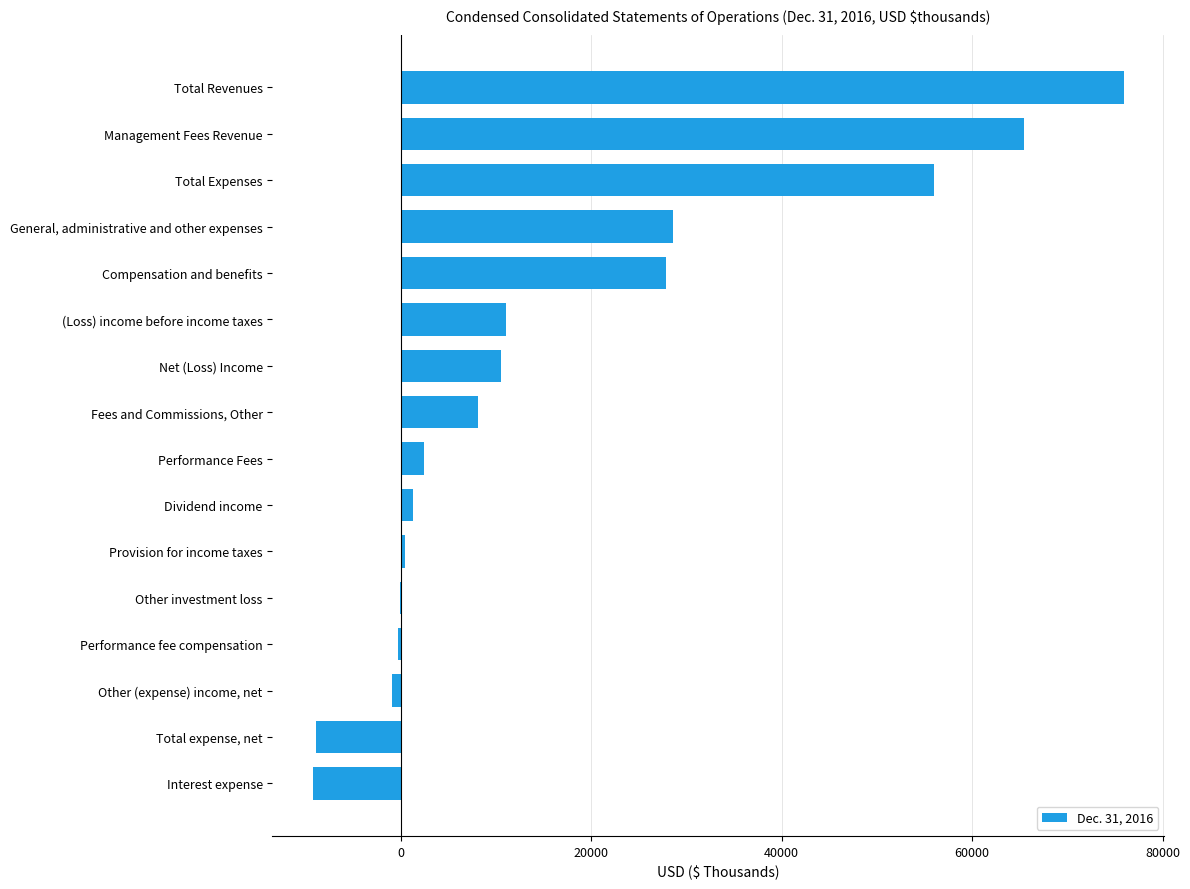

What is the sum of the values at Performance Fees and General, administrative and other expenses?

30983